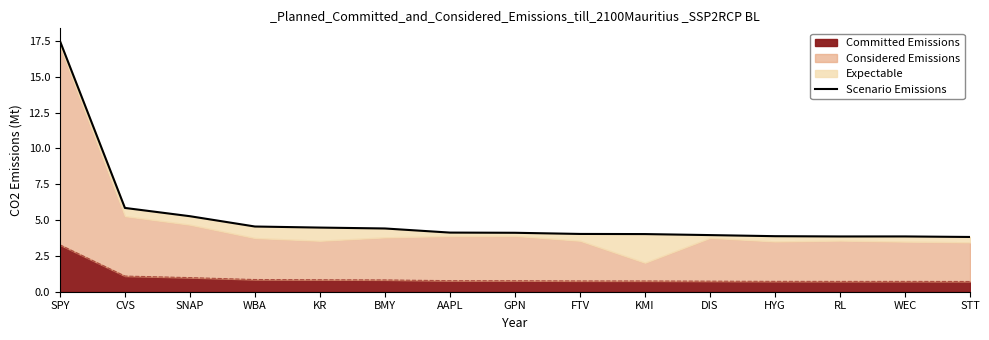

At which label is the value closest to 10?

CVS